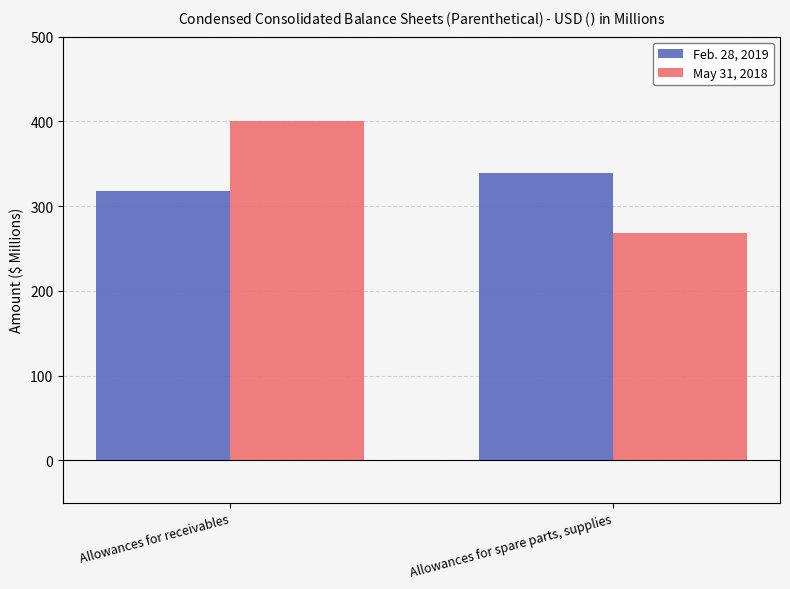

At how many categories does at least one series exceed 367?

1